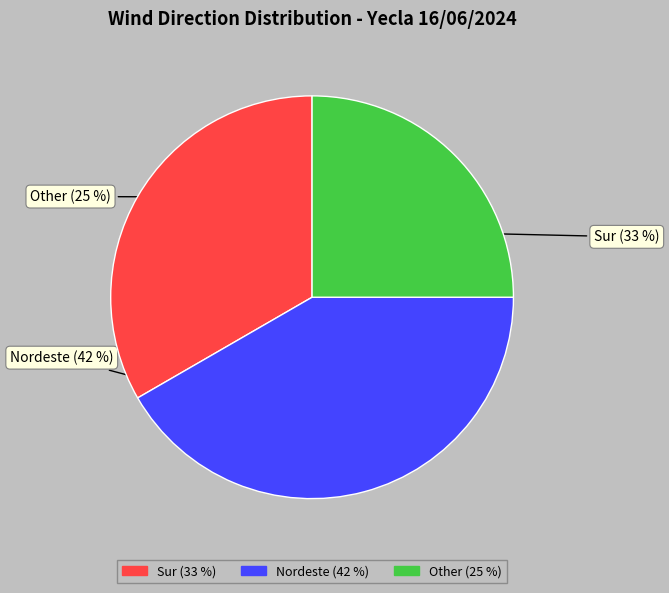

Approximately how many times larger is the value at Nordeste compared to Other?

1.7